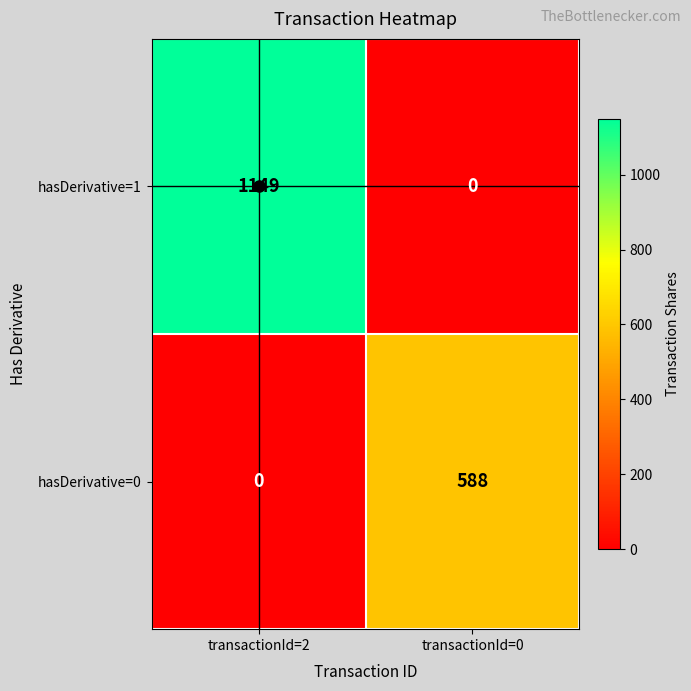

What is the difference between the hasDerivative=1 values at transactionId=0 and transactionId=2?

1149